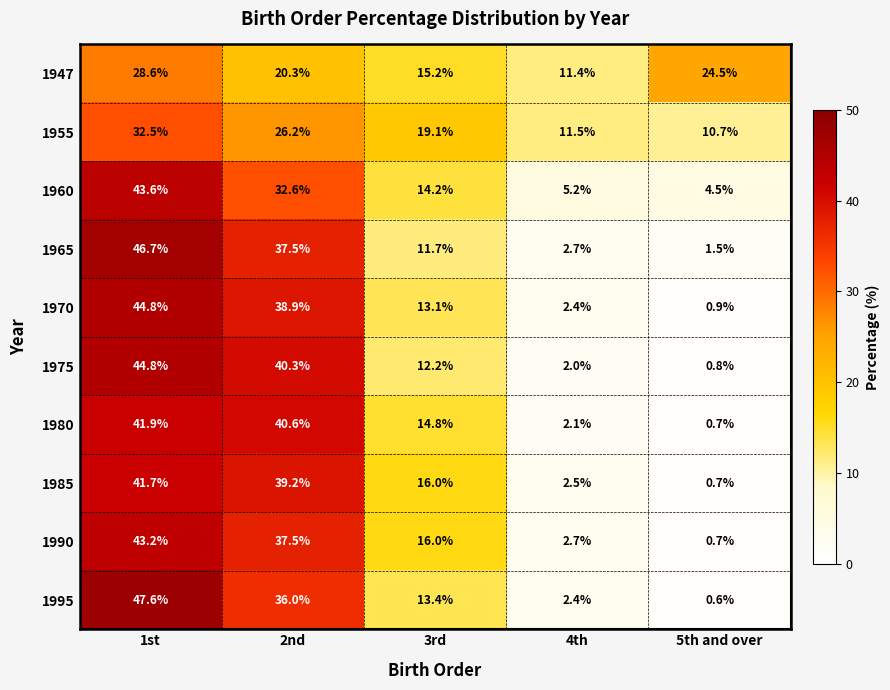

How many categories are shown in the chart?

5